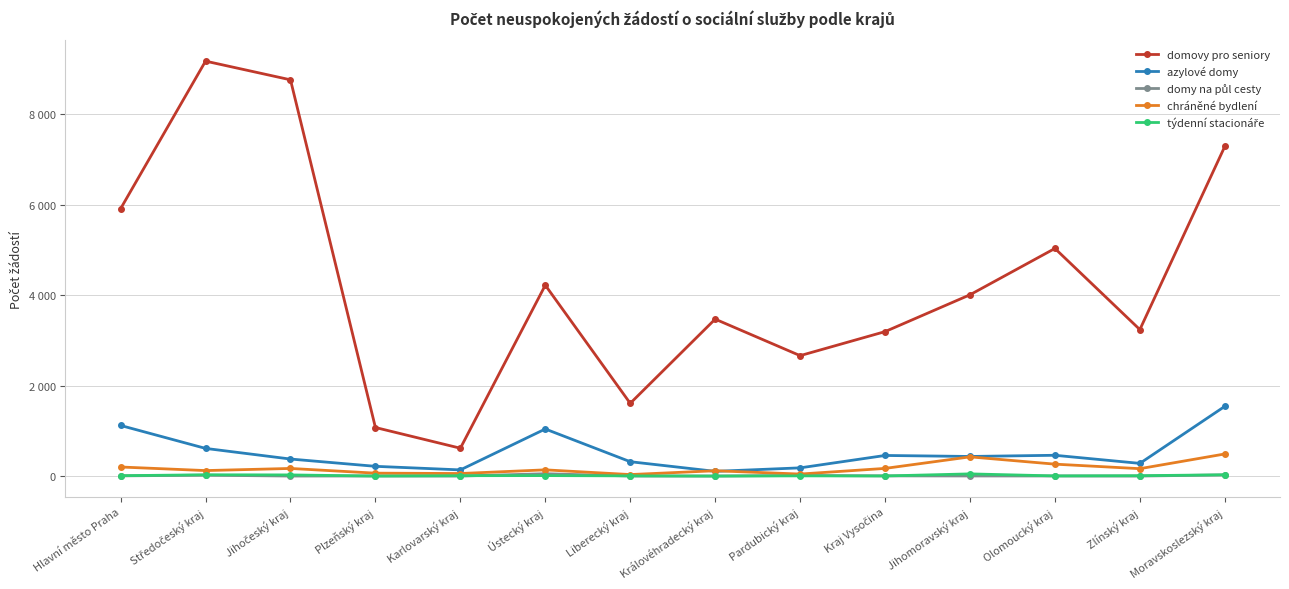

At which category does domy na půl cesty reach its first local peak?

Středočeský kraj